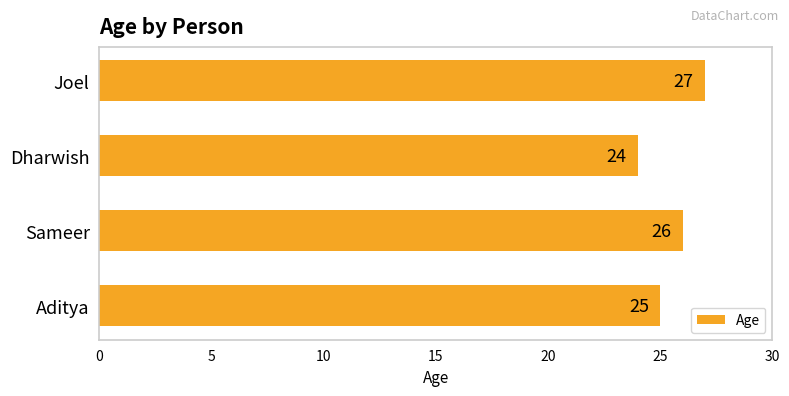

Which has a higher value, Joel or Aditya?

Joel